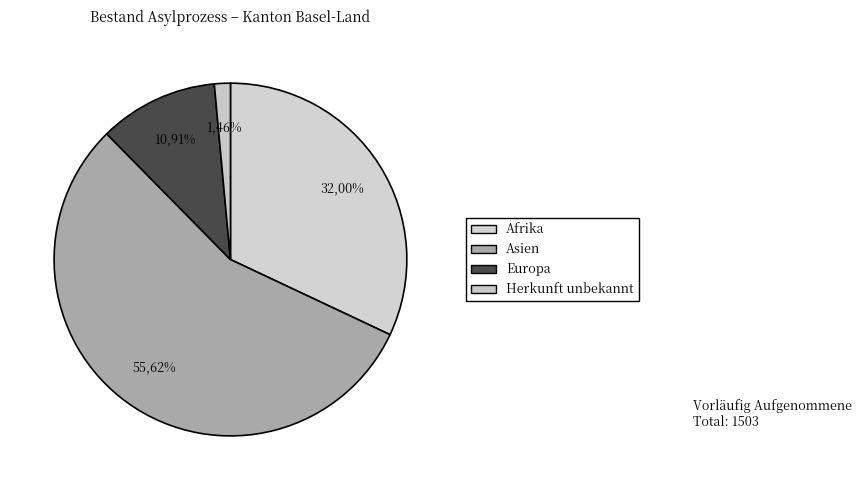

Approximately how many times larger is the value at Europa compared to Asien?

0.2